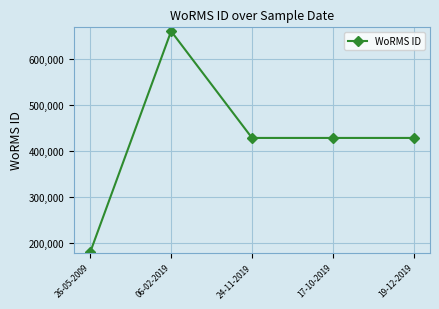

How many distinct data groups are displayed?

1